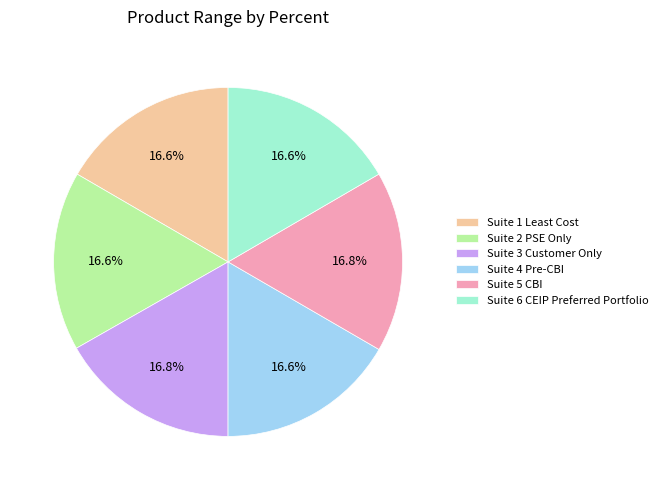

To the nearest percent, what portion does Suite 3 Customer Only represent?

17%